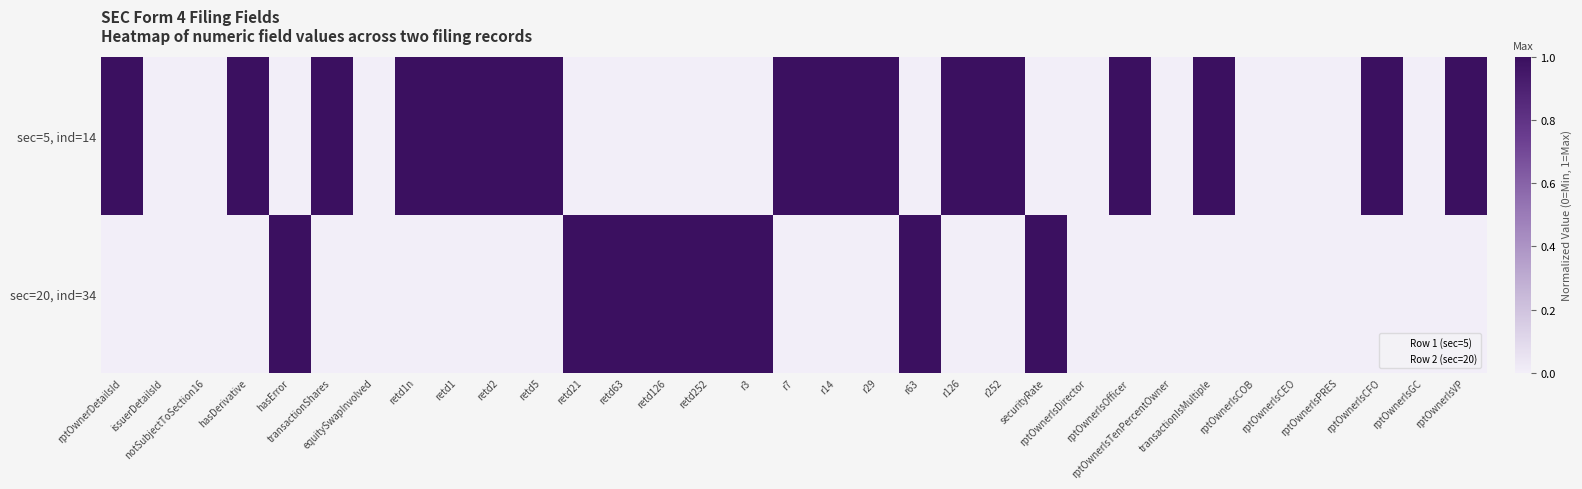

Between r29 and rptOwnerIsVP, which series saw the biggest shift?

Row 1 (sec=5)